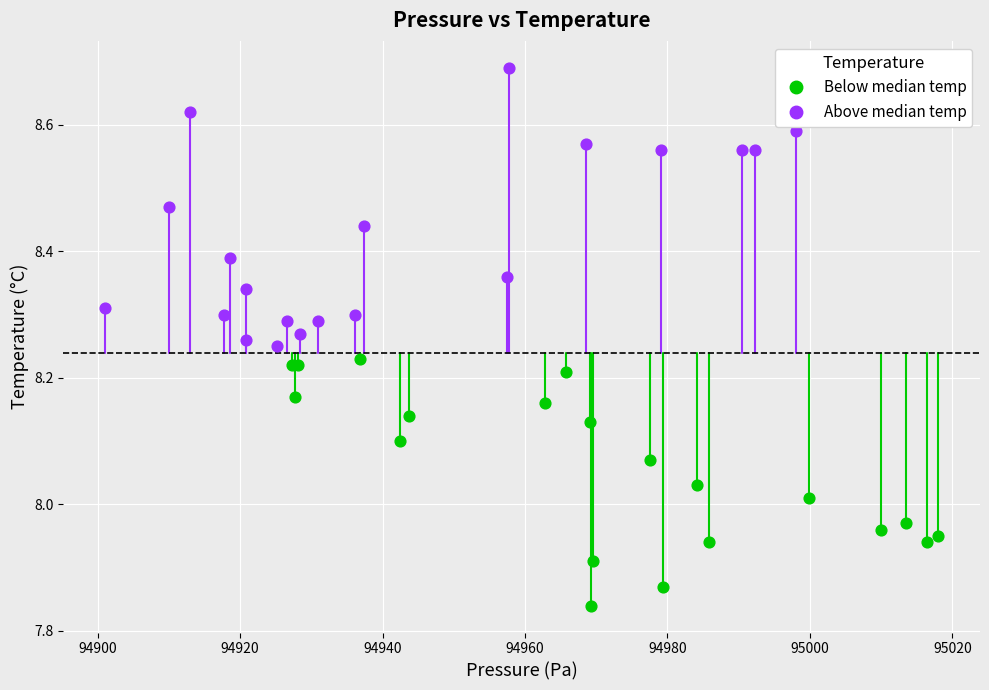

Which series reaches the maximum Y coordinate?

Above median temp